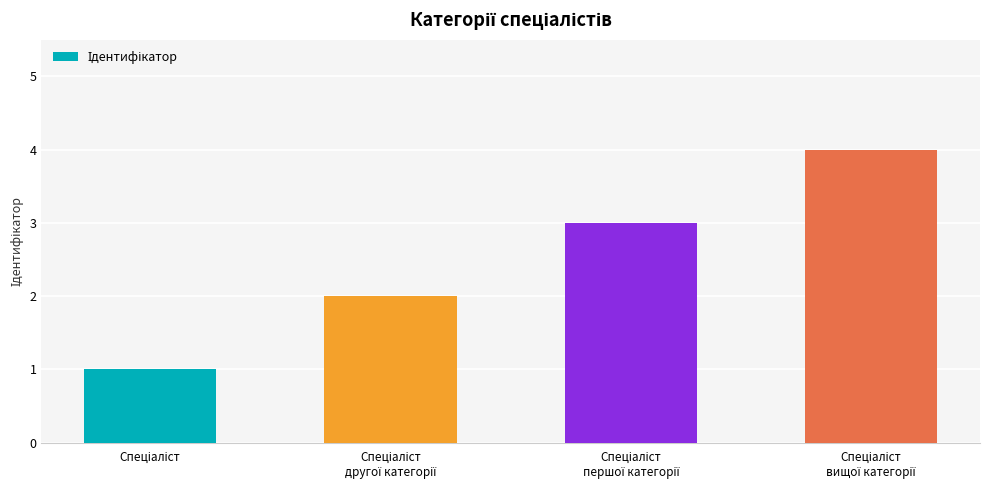

What is the greatest value displayed?

4